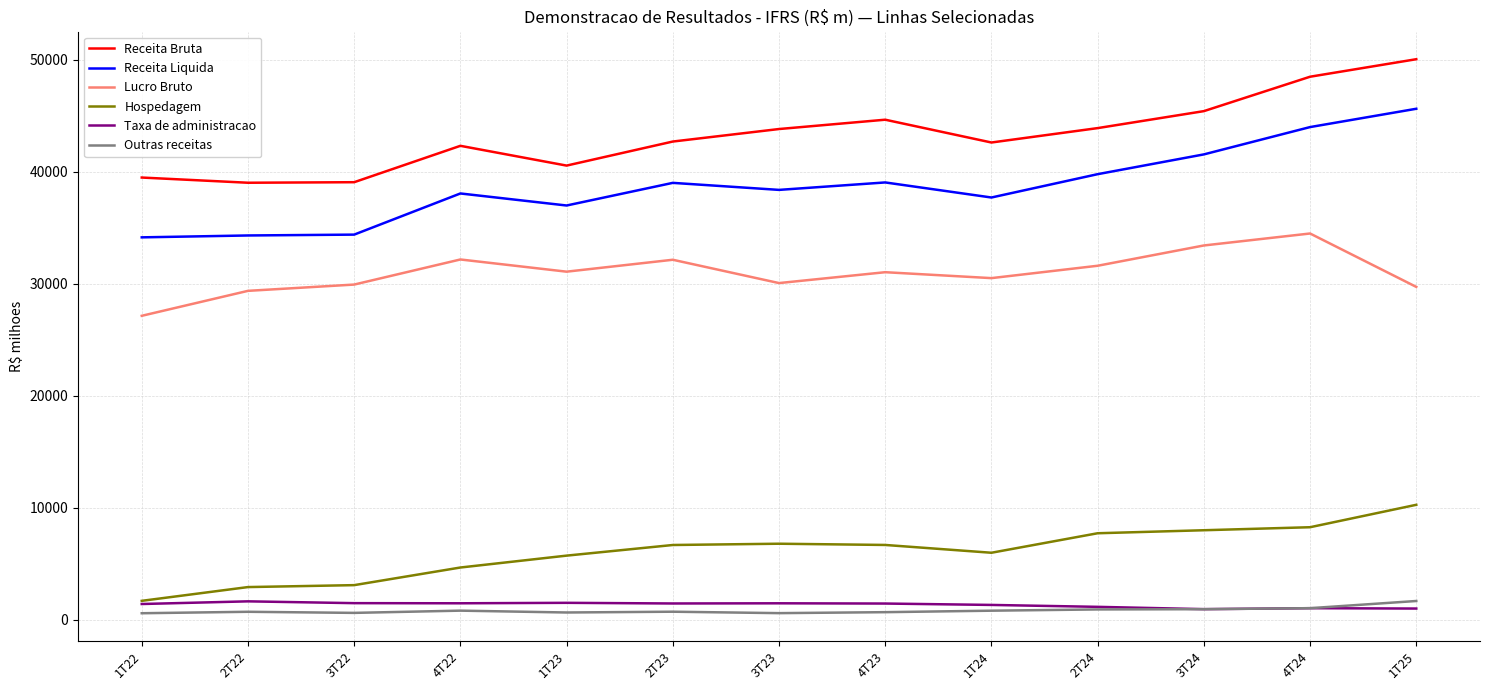

What is the lowest value of the Receita Liquida series?

34134